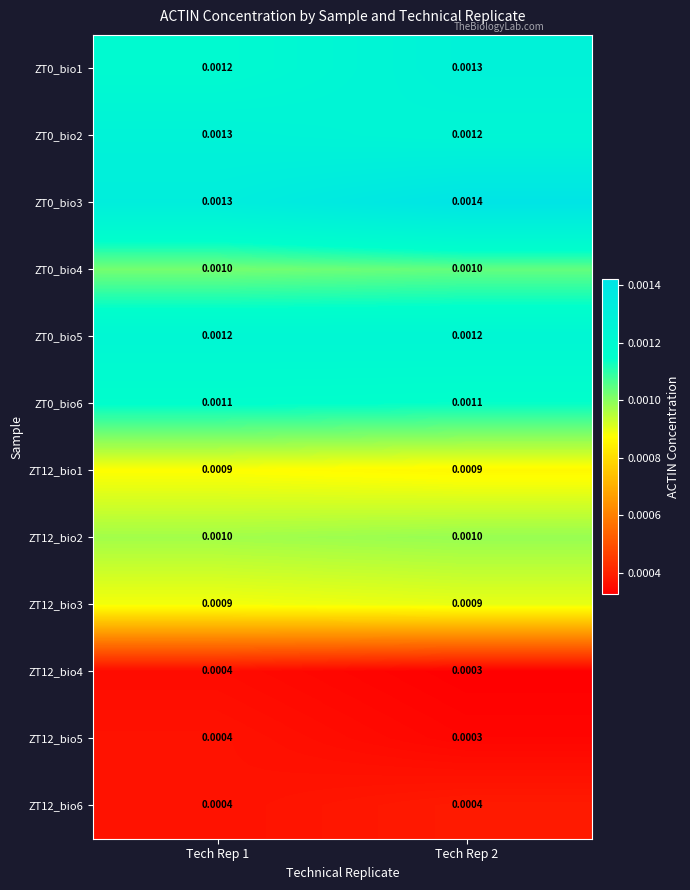

At how many categories does at least one series exceed 0?

2